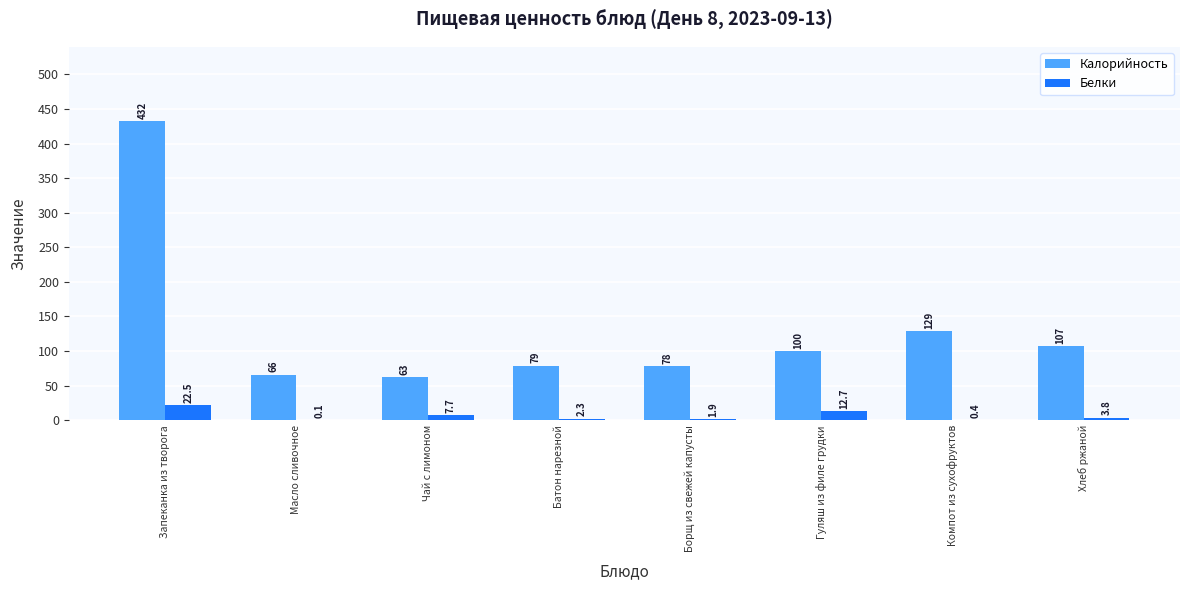

What value does the Калорийность series have at Борщ из свежей капусты?

78.0